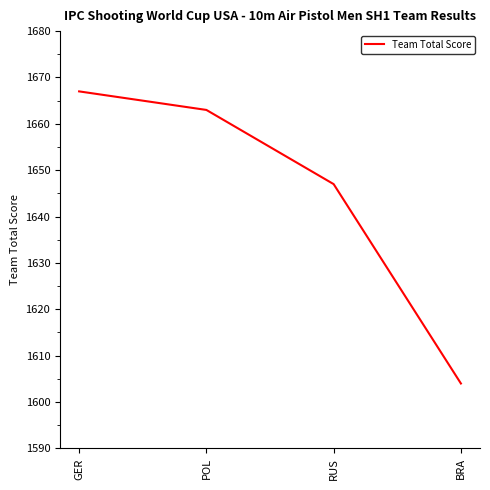

The value at POL is 1663. True or false?

True